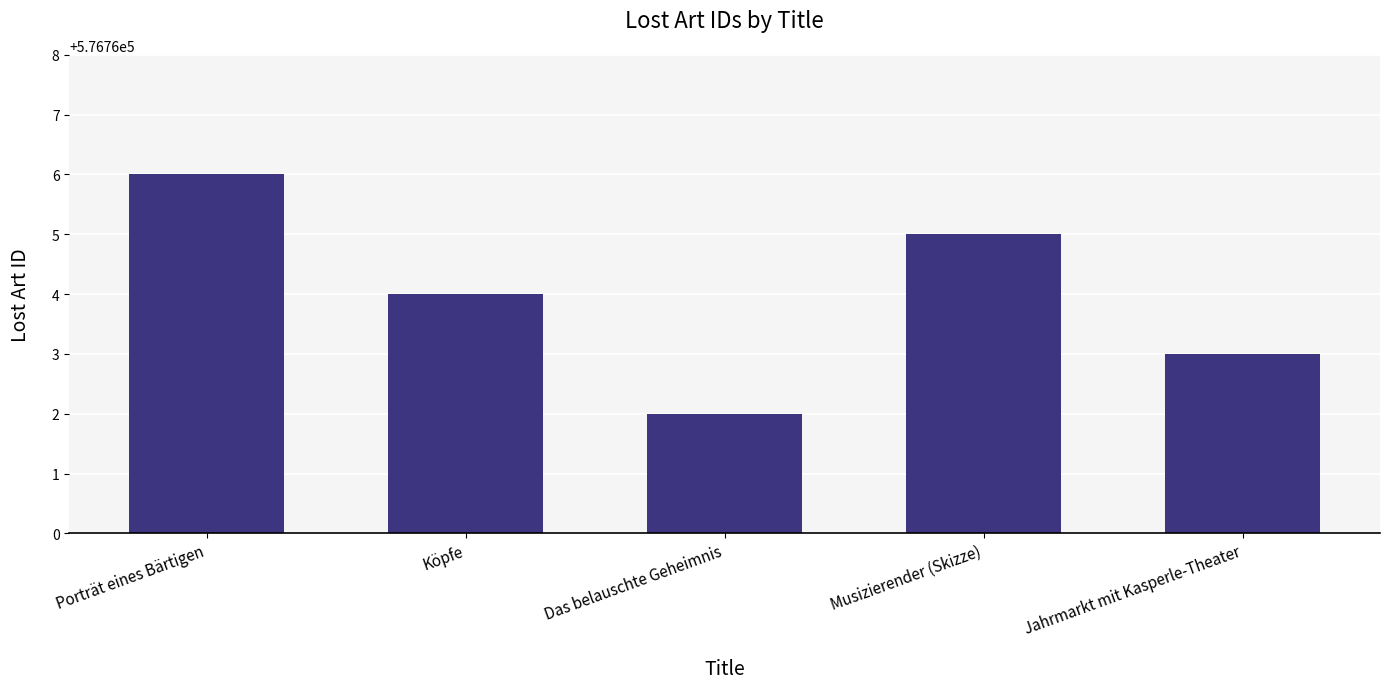

Count the number of data series in this chart.

1